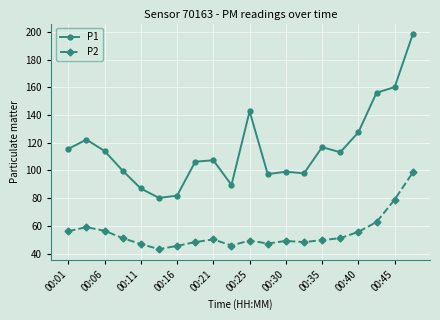

What is the greatest value displayed?

198.2